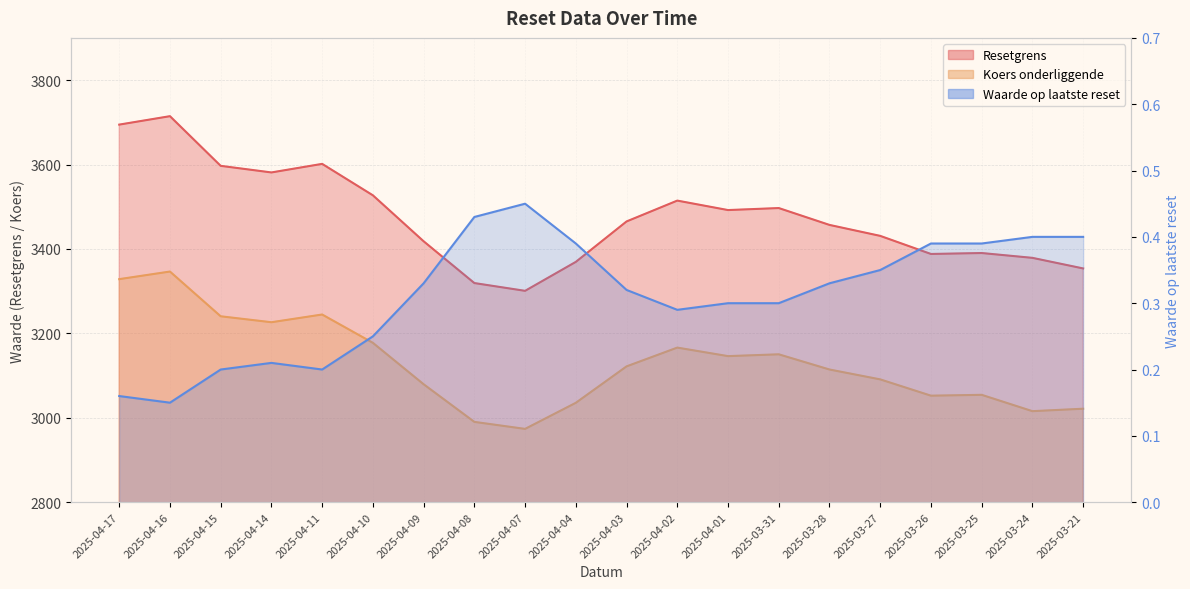

What is the total value across all series at 2025-03-25?

6445.0